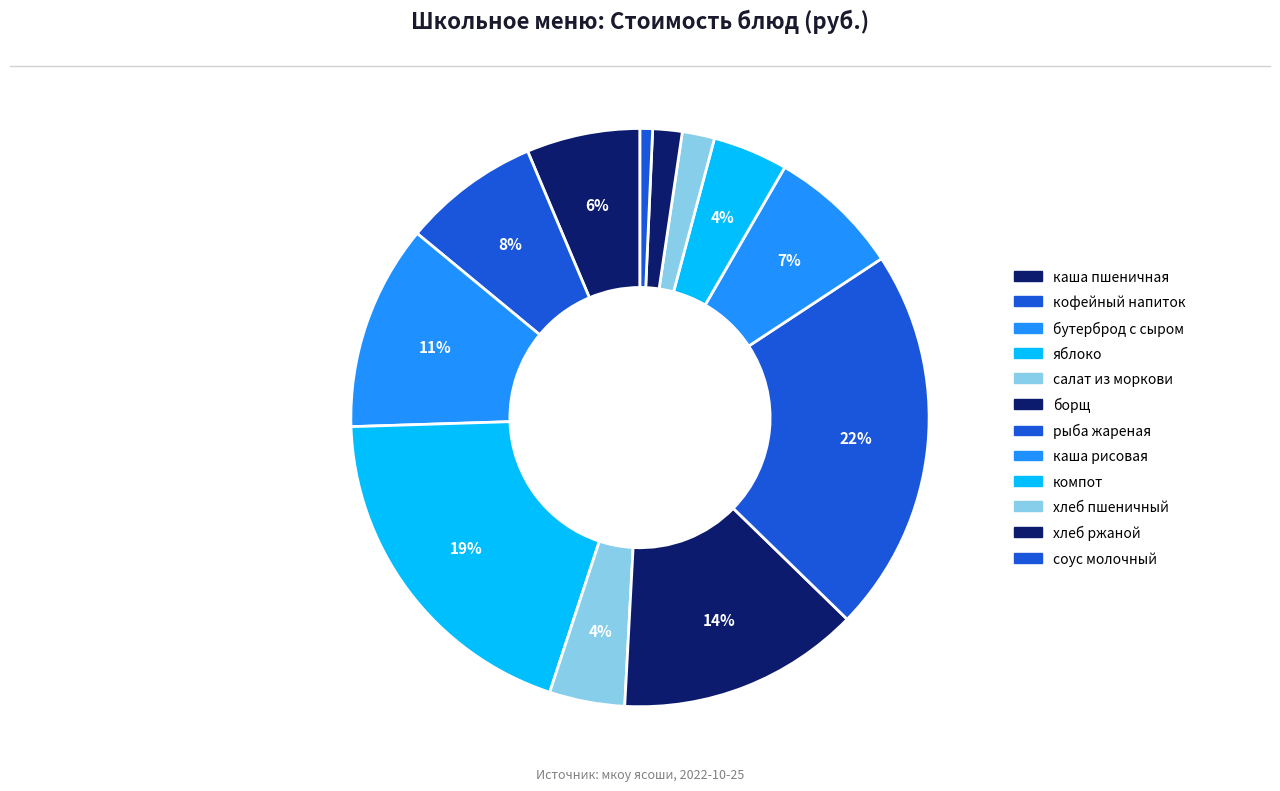

Count the number of slices in the pie.

12